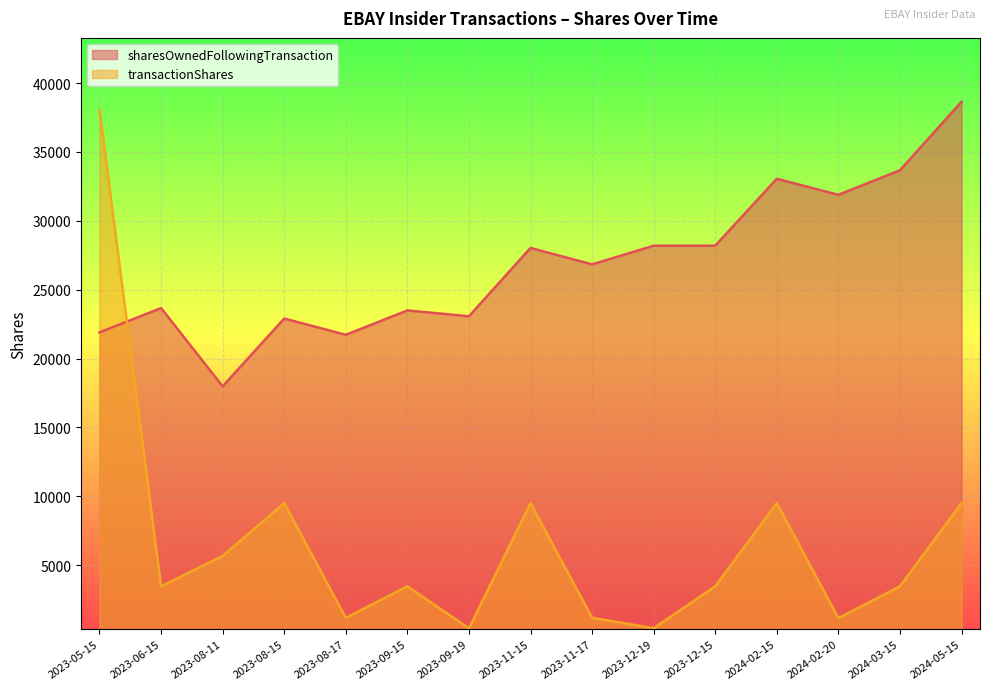

Rank the series by their average value, from lowest to highest.

transactionShares, sharesOwnedFollowingTransaction